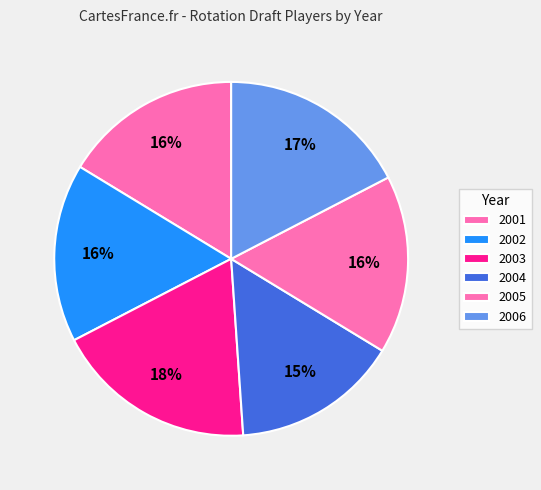

What is the smallest slice in the pie chart?

2004